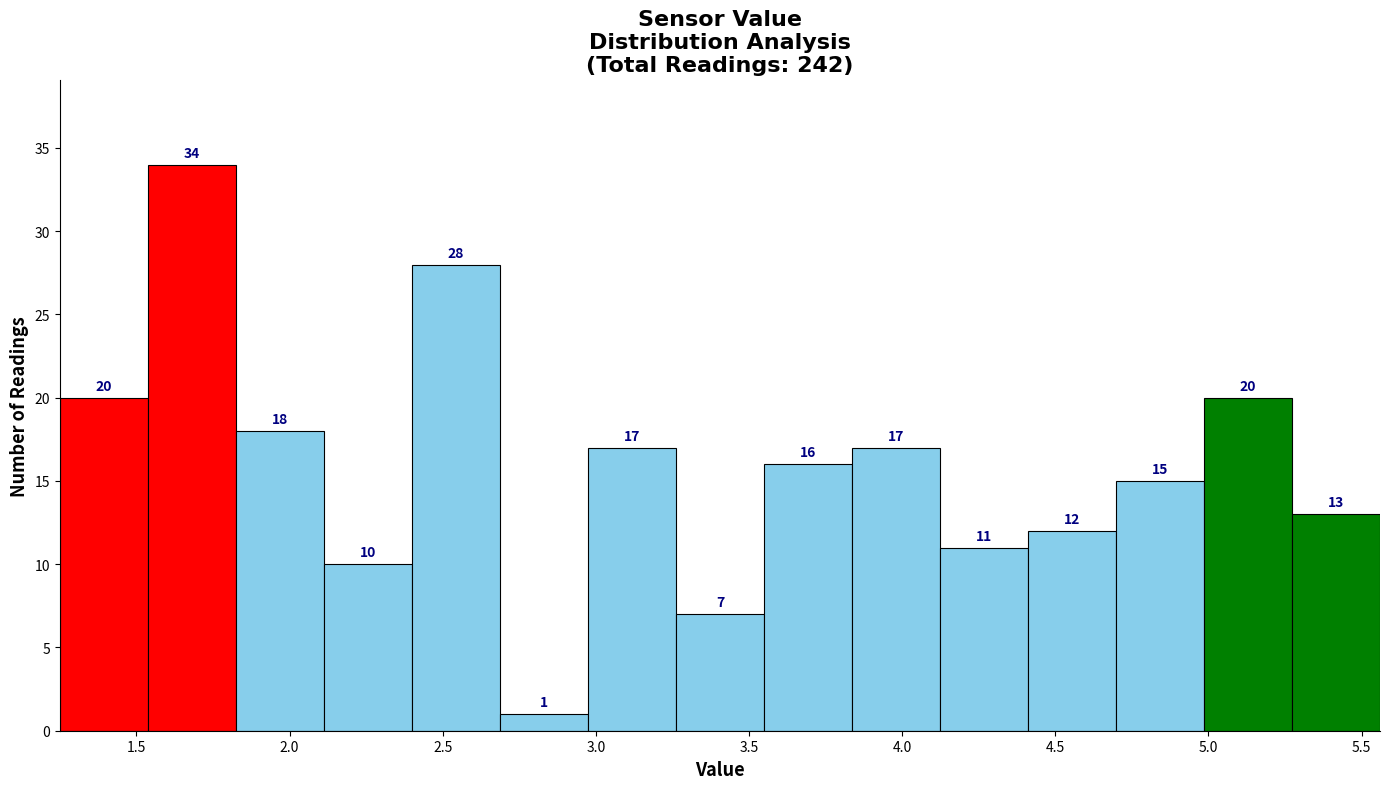

How tall is the bar that spans 3.55 to 3.85 on the x-axis? The bar edges are not printed on the chart, so give them approximately, as read against the axis.

16